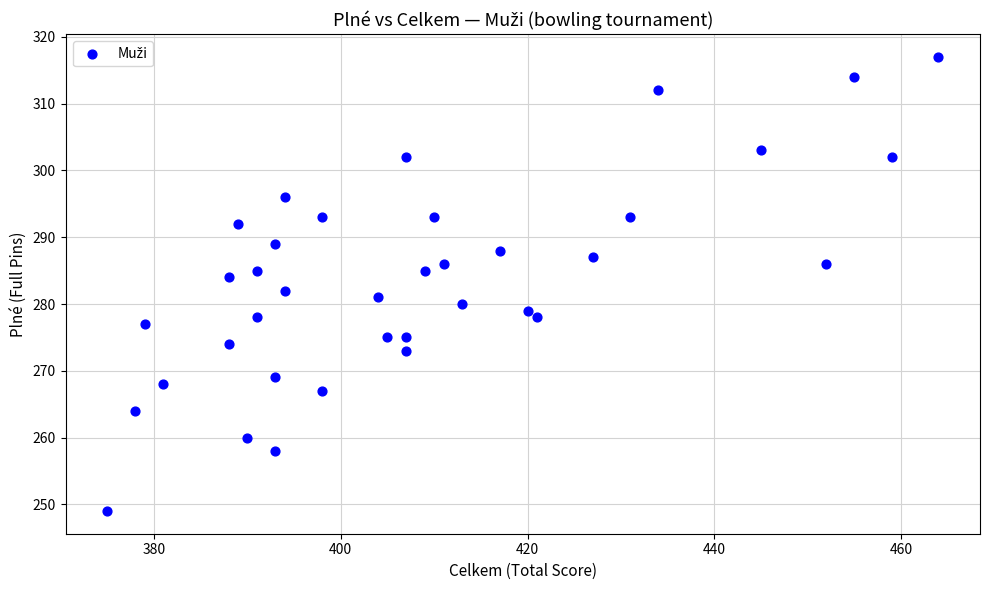

What is the range of Y values (max minus min)?

68